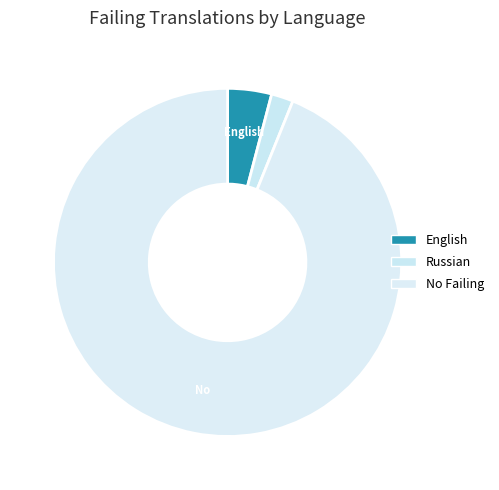

Count the number of slices in the pie.

3